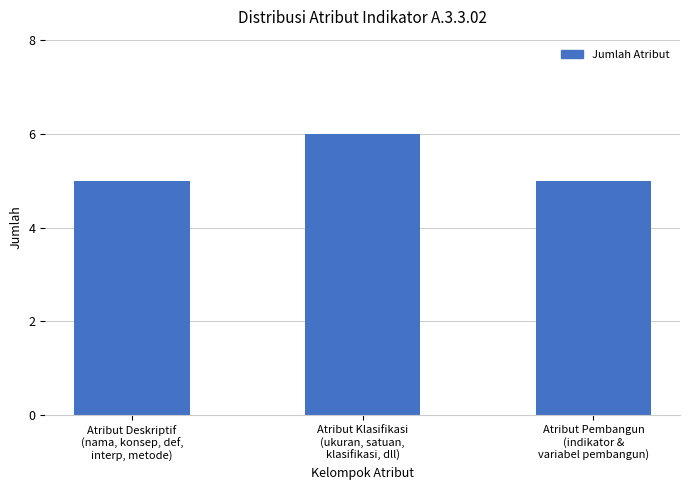

How many bars are there in total?

3